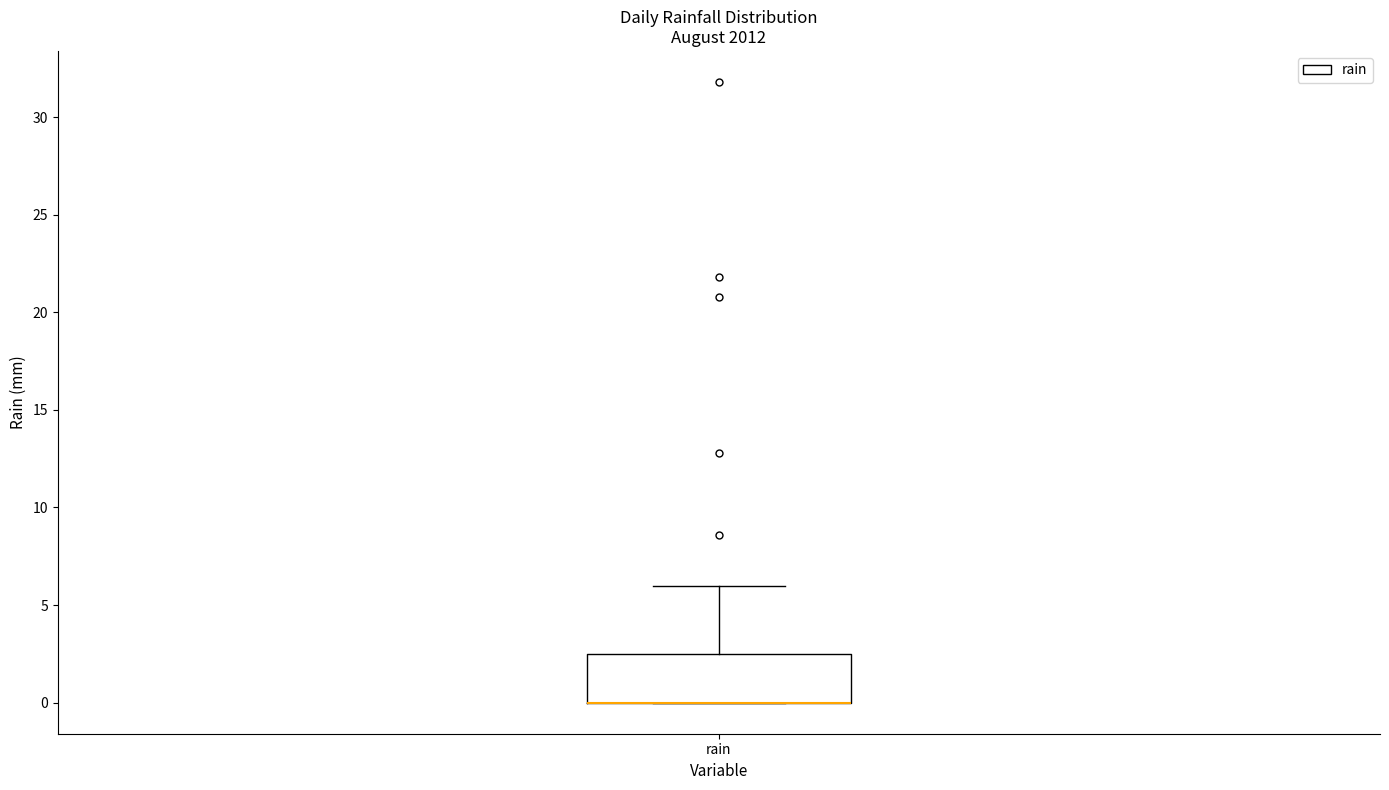

Read this box plot against the y-axis: the position of the median line, the range covered by the box, and the ends of both whiskers. The values are not printed on the chart, so give them approximately, as read against the axis.

median 0.0 (drawn on the box's lower edge), box 0.0 to 2.5, whiskers 0.0 to 6.0